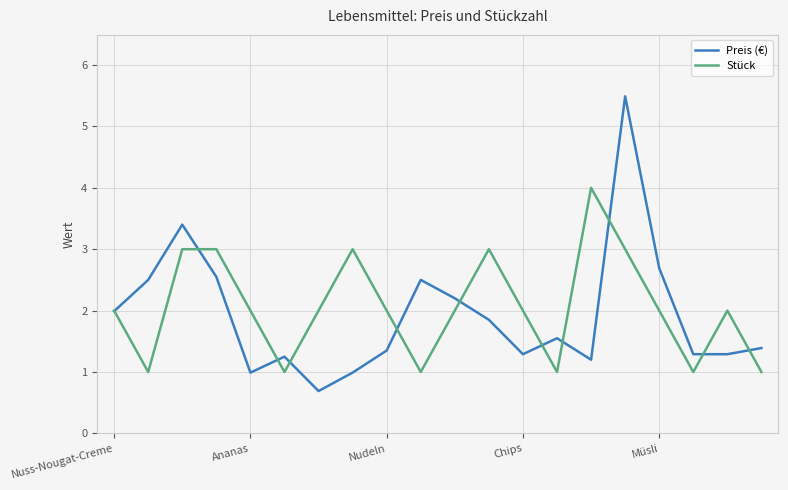

Which series has the largest range (max minus min)?

Preis (€)